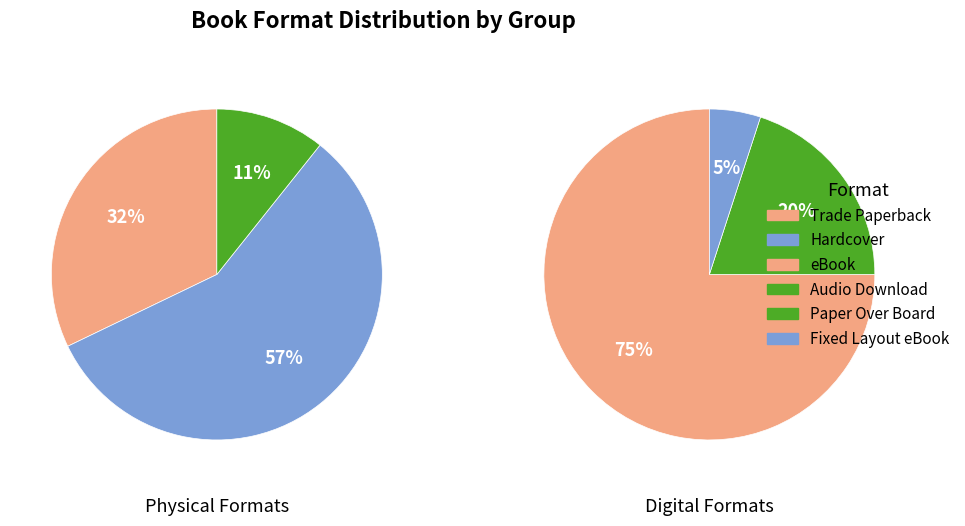

What is the ratio of the value at eBook to the value at Fixed Layout eBook?

15.0